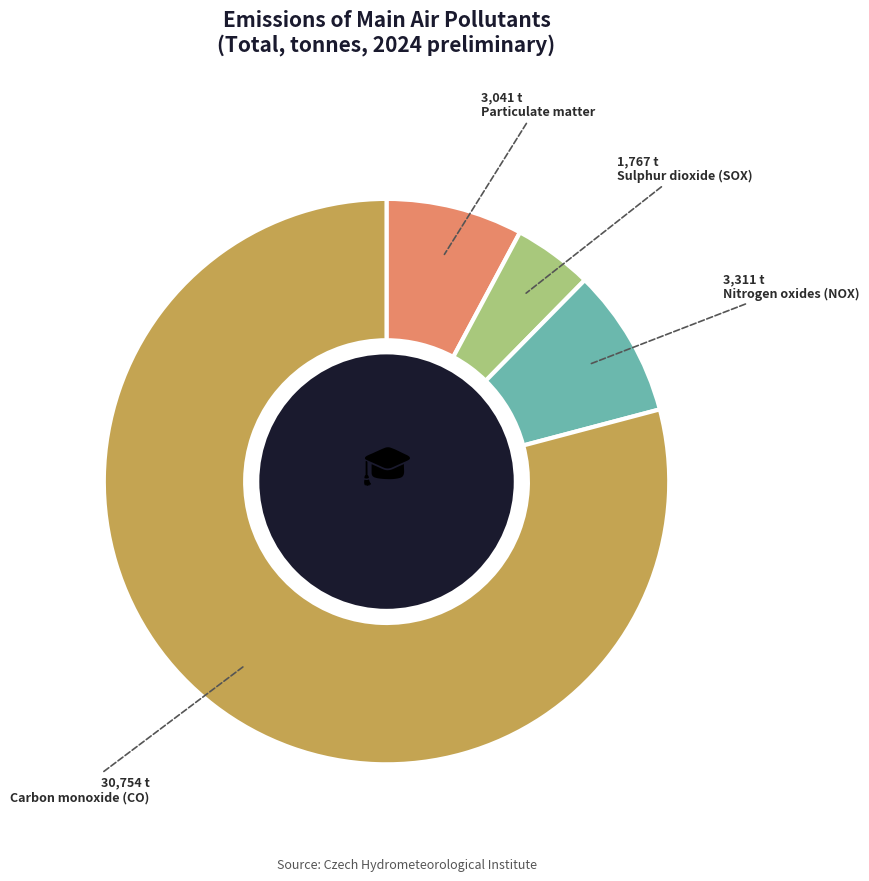

How many segments does this pie chart have?

4